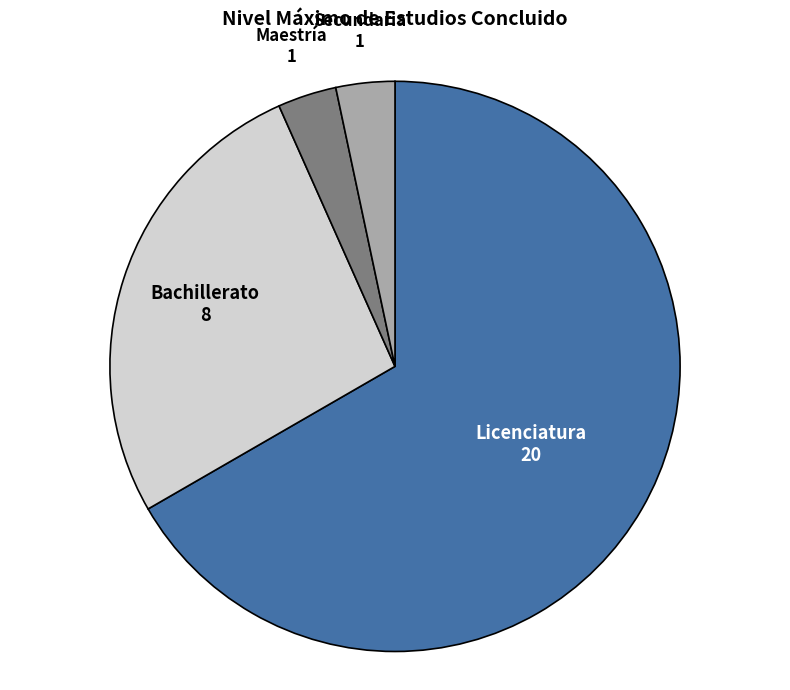

Between Licenciatura and Bachillerato, which is larger?

Licenciatura